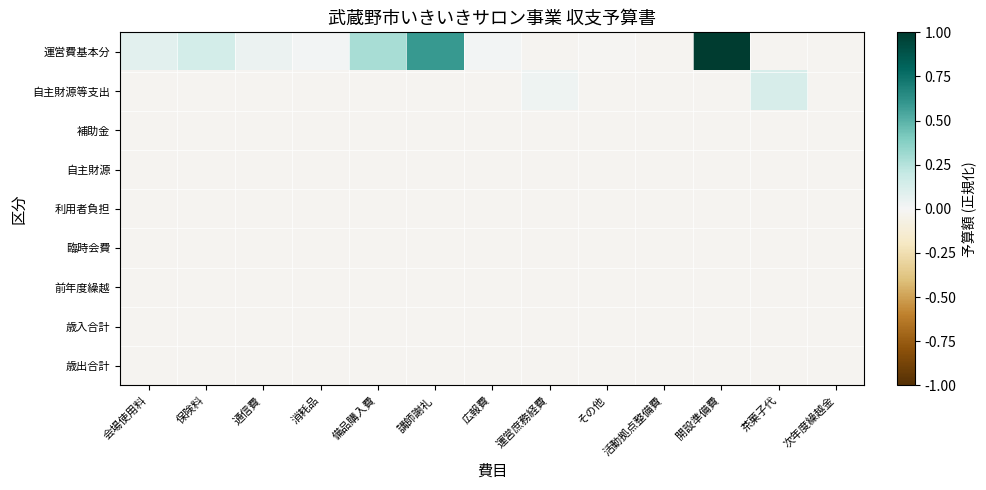

What is the difference between the highest and lowest values at 運営庶務経費?

0.1